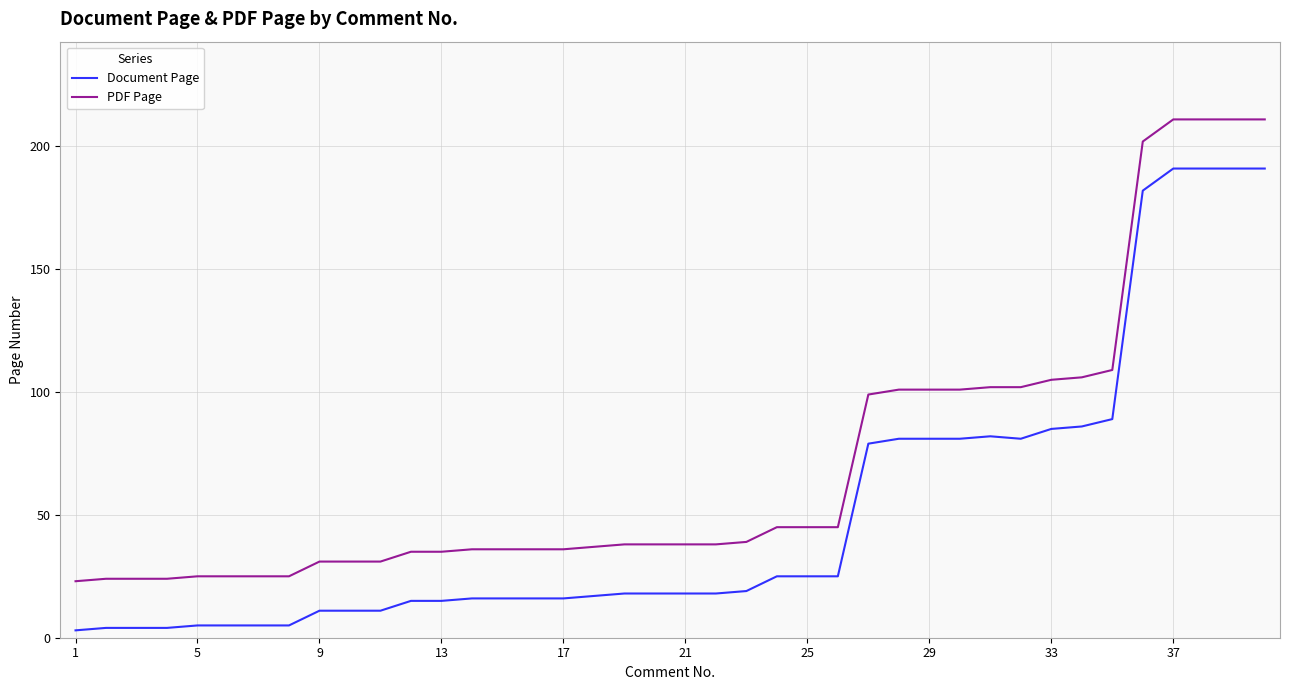

True or false: PDF Page and Document Page intersect in this chart.

False